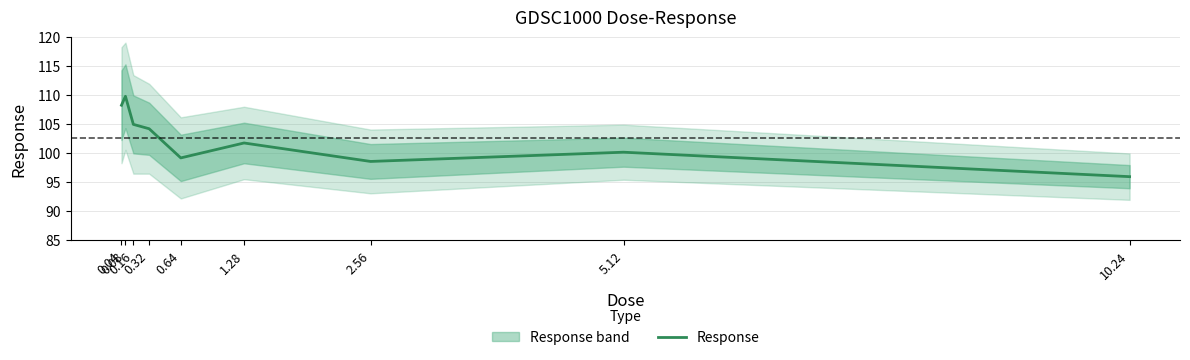

Rank the categories by value from lowest to highest.

10.24, 2.56, 0.64, 5.12, 1.28, 0.32, 0.16, 0.04, 0.08